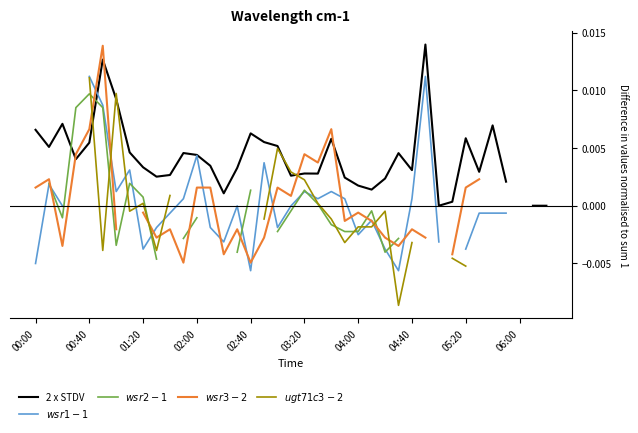

How many categories are shown in the chart?

39